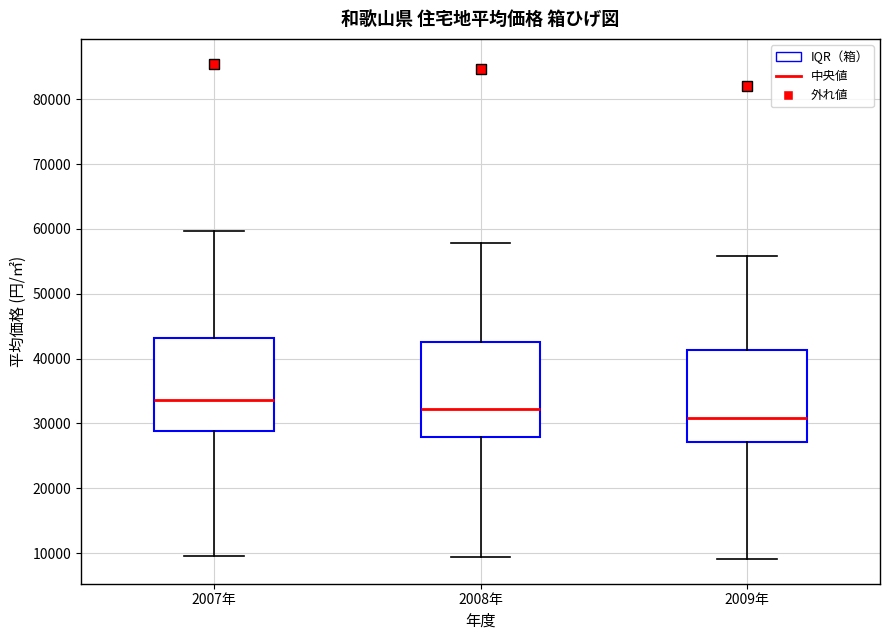

Which box has the lowest median line?

2009年